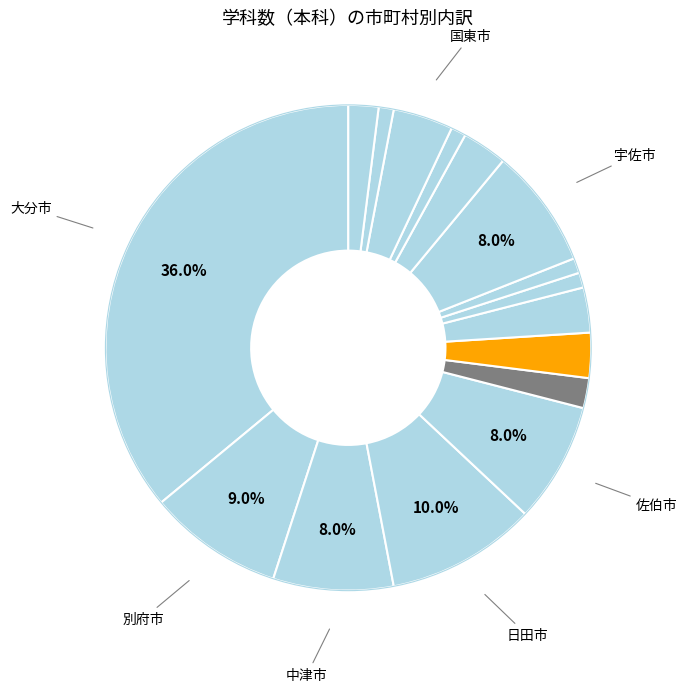

Count the number of slices in the pie.

16